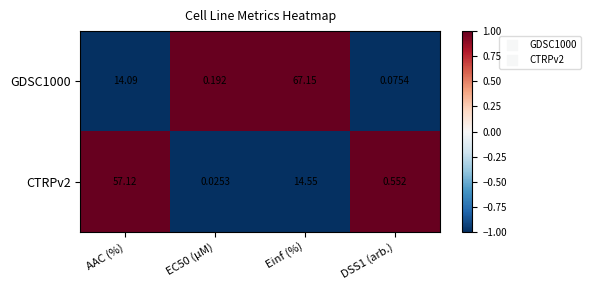

At which label does CTRPv2 reach its peak?

AAC (%)